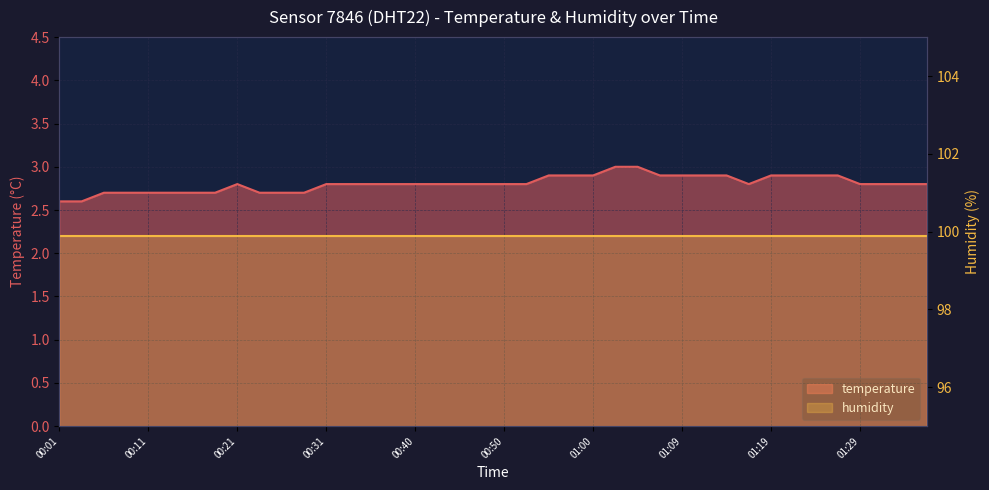

What is the minimum value shown in the chart?

2.6